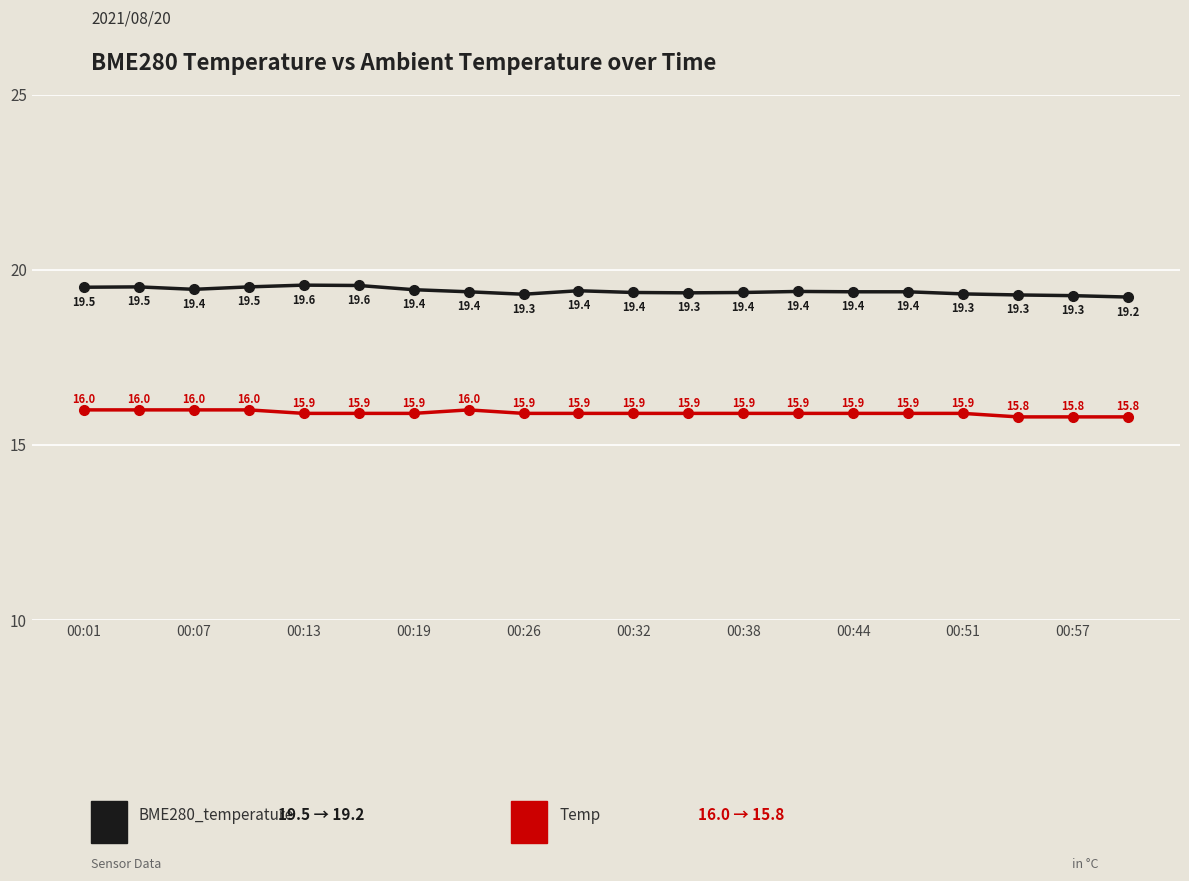

What is the greatest value displayed?

19.6